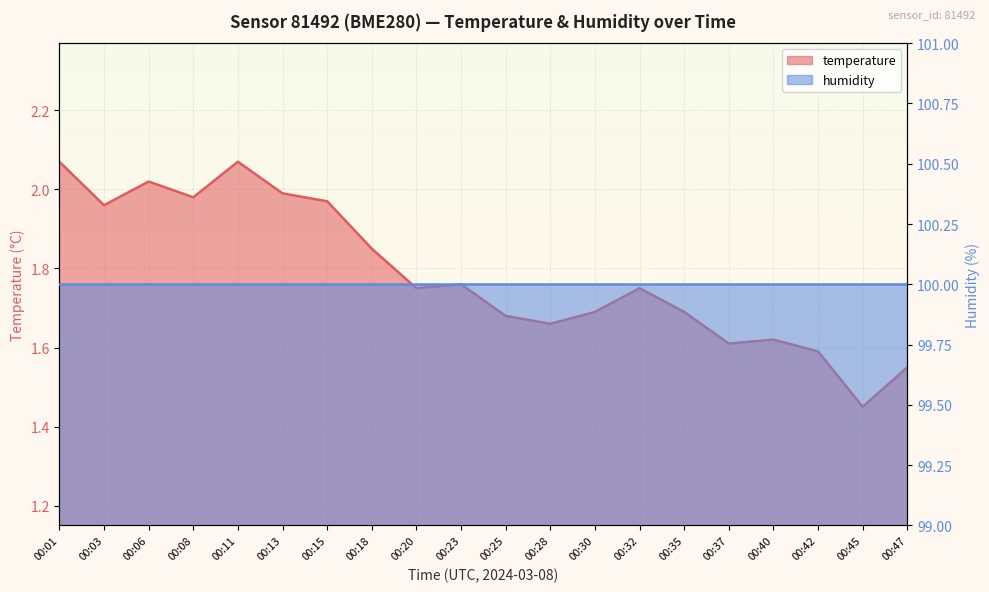

At which category does the data reach its first local peak?

00:06